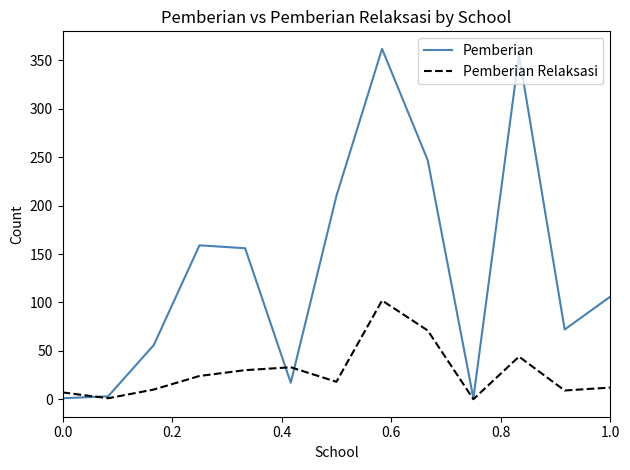

What is the sum of all Pemberian Relaksasi values?

361